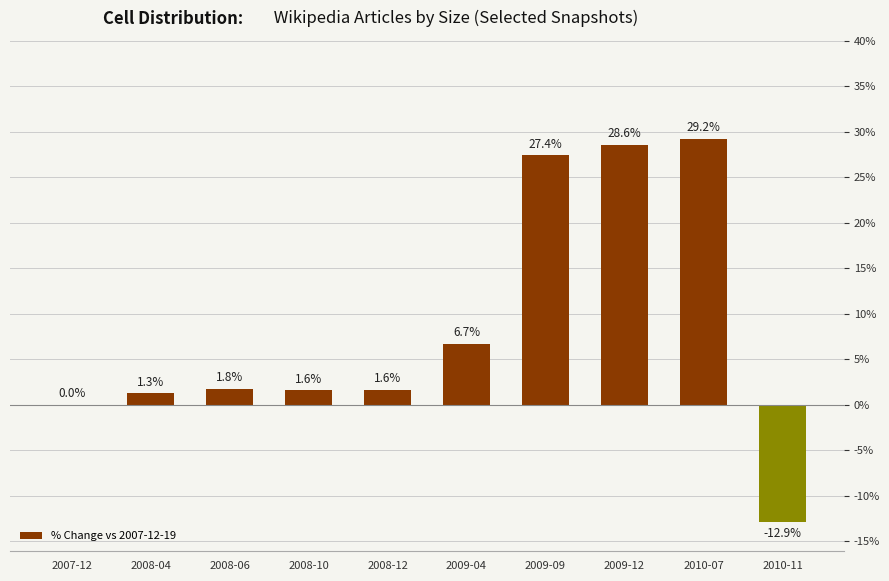

What is the change in value from 2008-12 to 2010-07?

+27.6